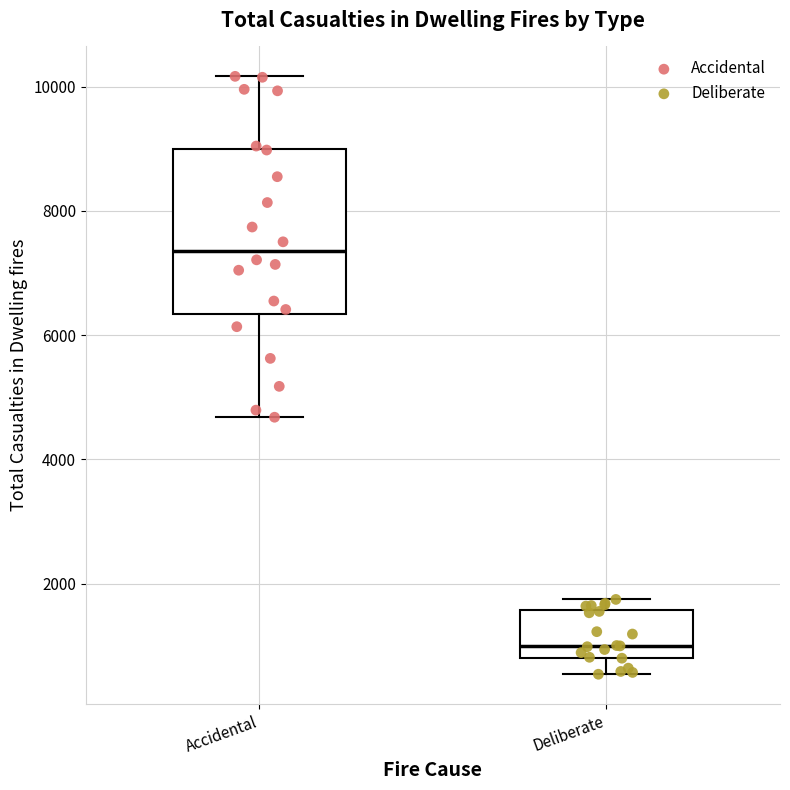

Reading left to right, transcribe this box plot: for each box, give where its median line is, the range the box spans, and where its two whiskers end, as read against the y-axis. The values are not printed on the chart, so give them approximately, as read against the axis.

Accidental: median 7400, box 6400 to 9000, whiskers 4600 to 10200
Deliberate: median 1000, box 800 to 1600, whiskers 600 to 1800